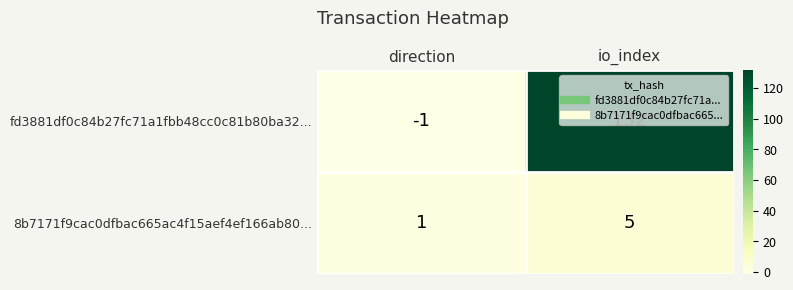

What is the greatest value displayed?

132